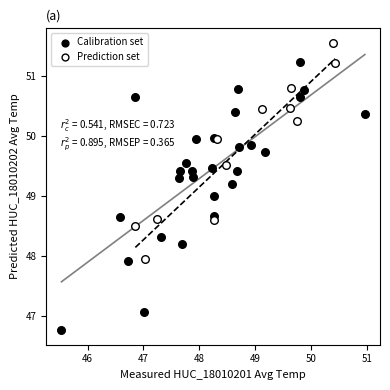

Which series contains the highest Y value?

Prediction set